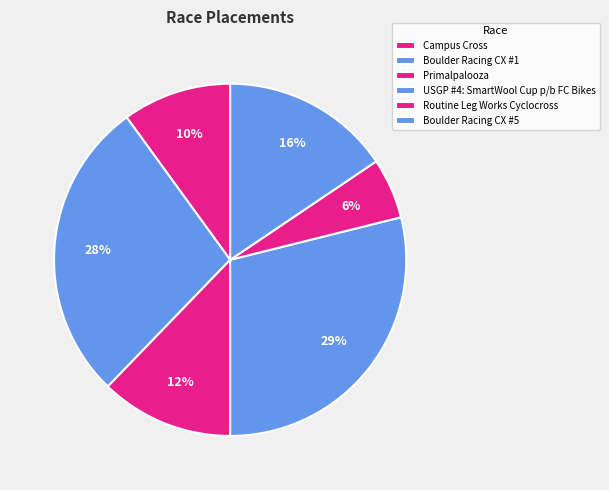

How many segments does this pie chart have?

6